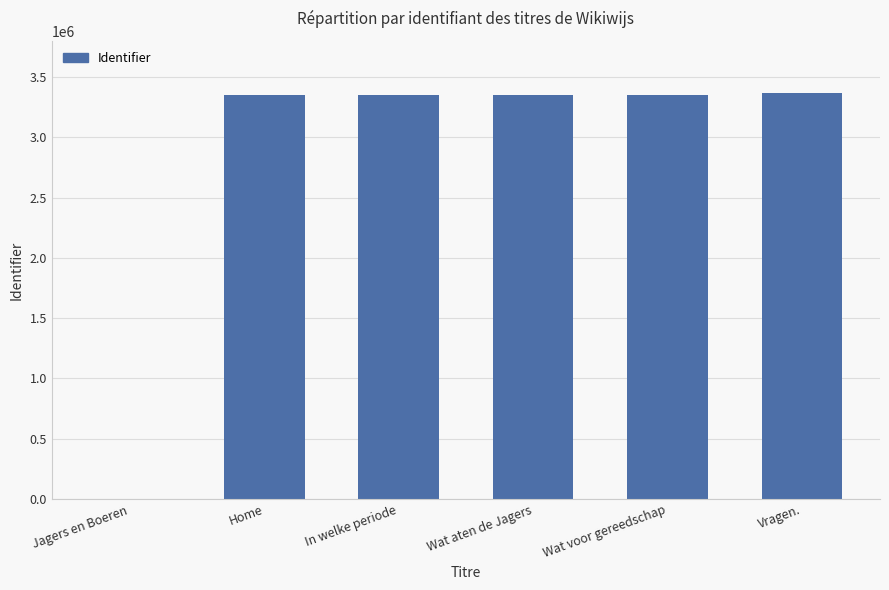

What is the maximum value shown in the chart?

3367025